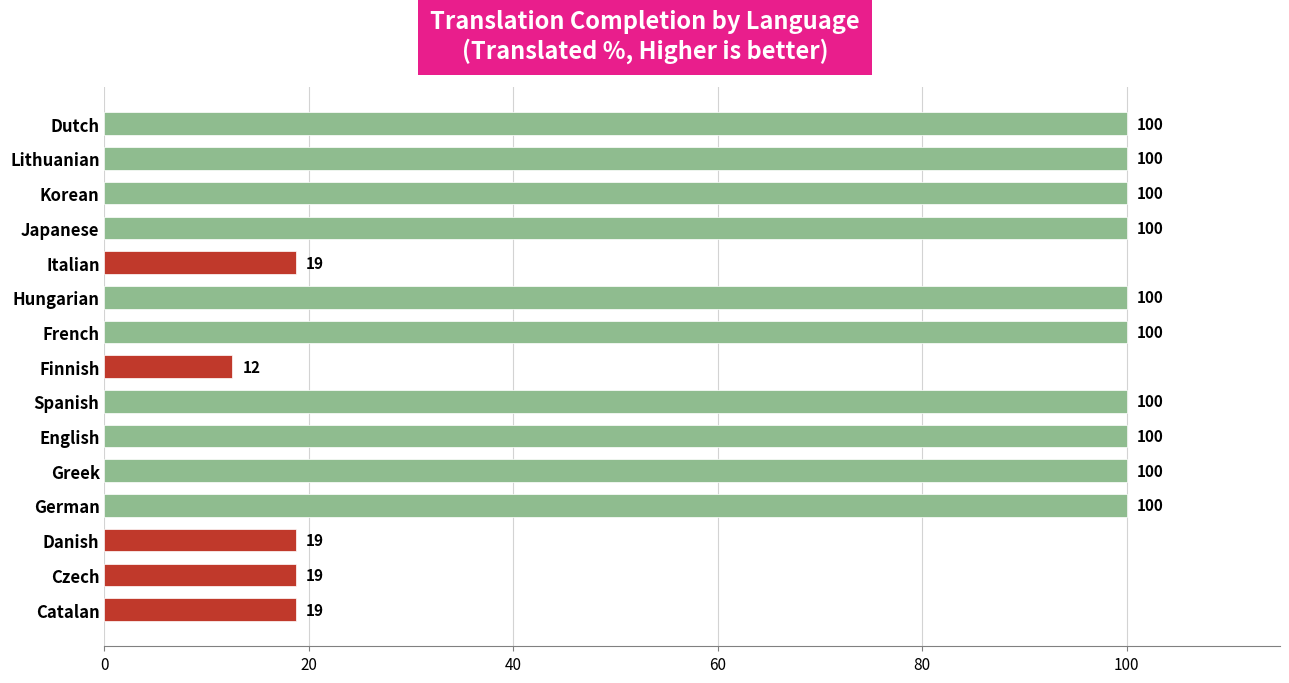

Count the number of categories in the chart.

15